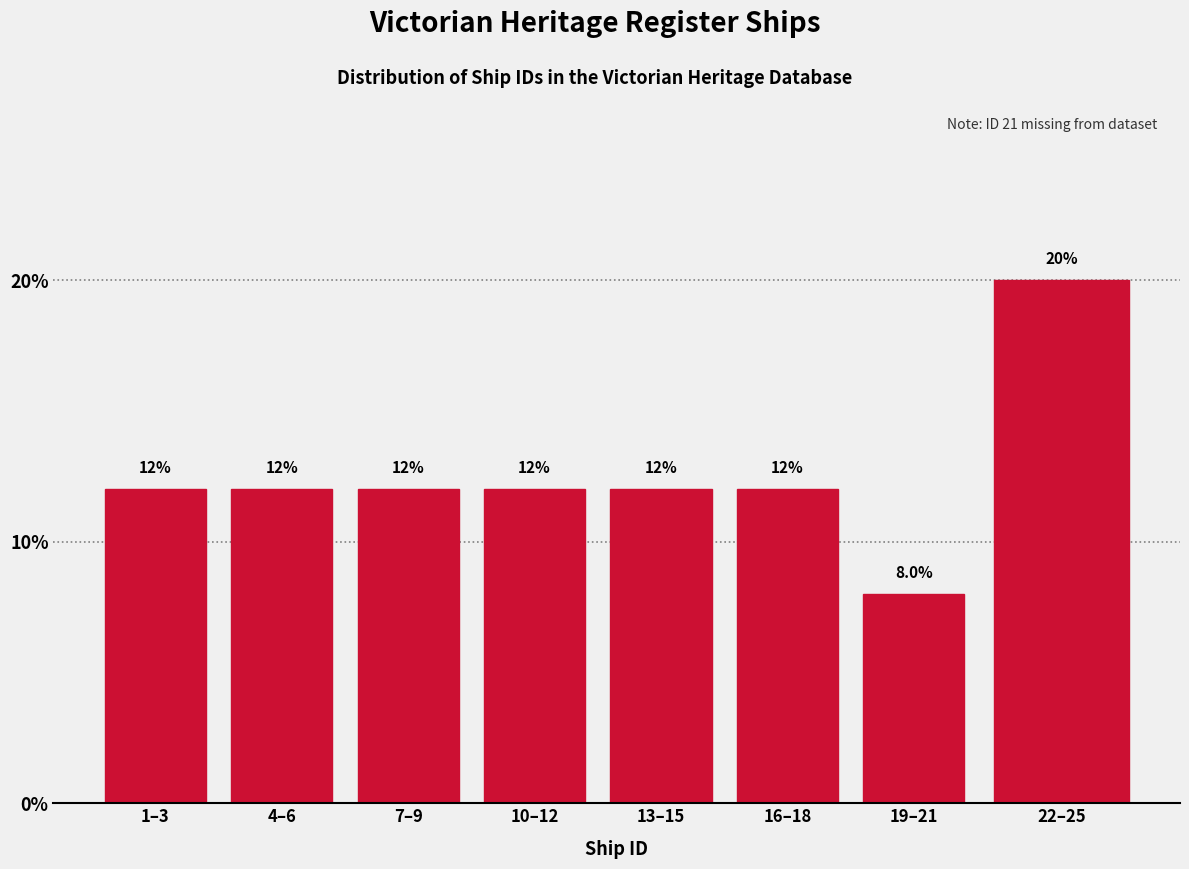

Reading right to left, what are all the values shown in this chart?

20	8	12	12	12	12	12	12